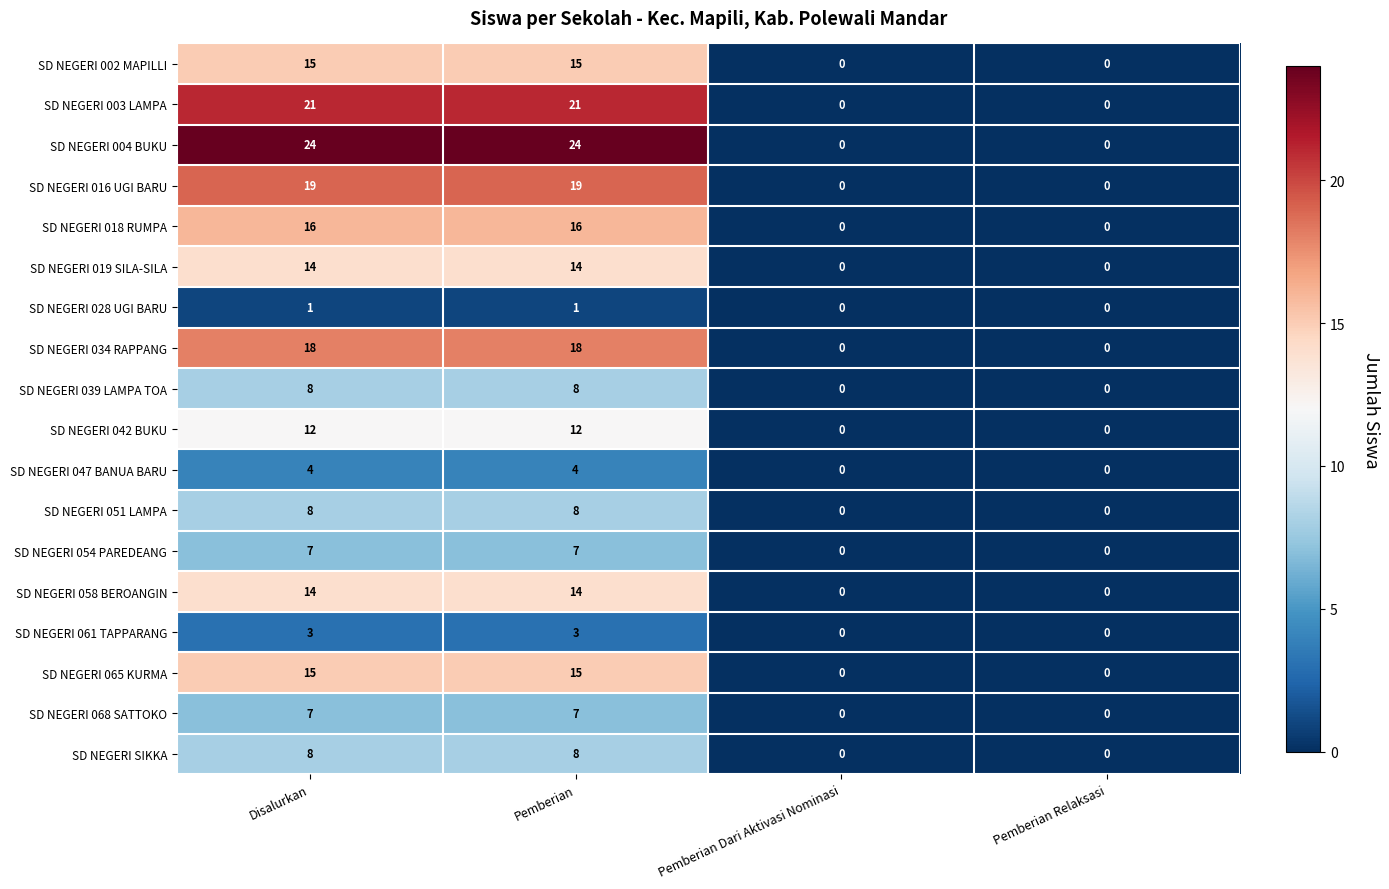

What is the maximum value shown in the chart?

24